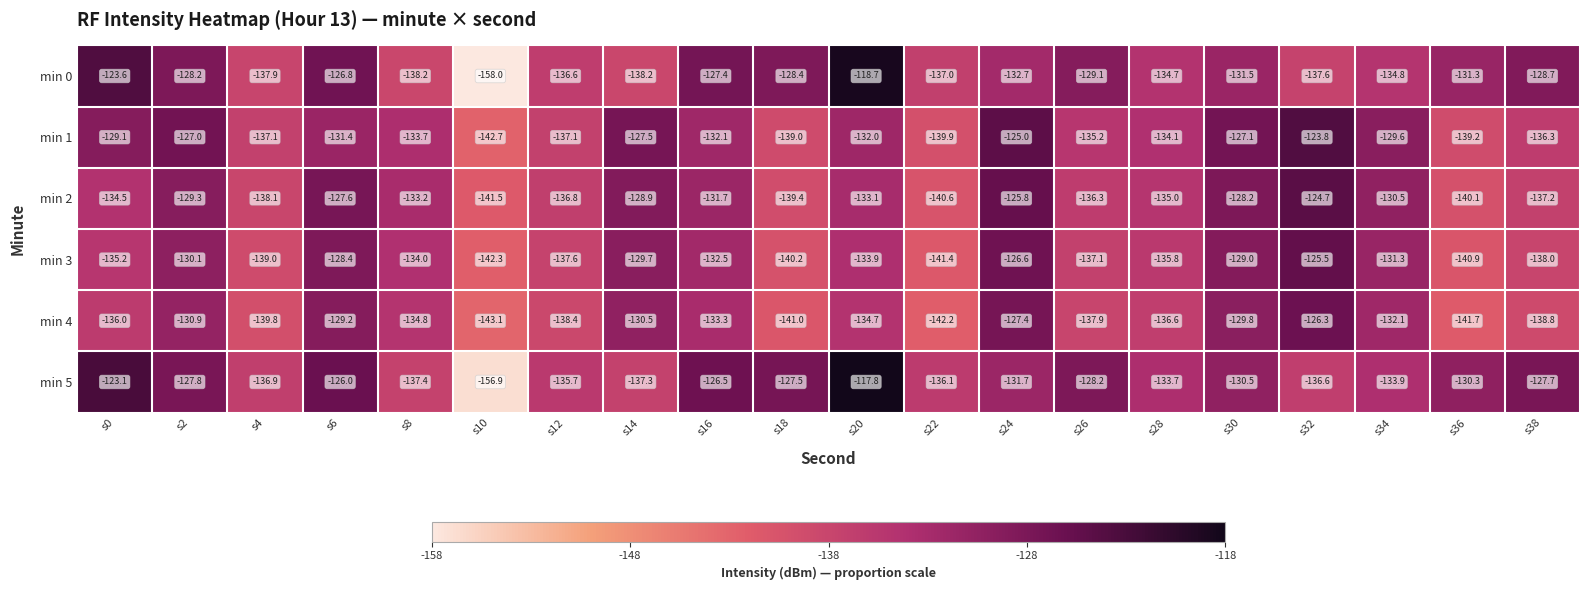

Which series has the largest total across all categories?

min 5